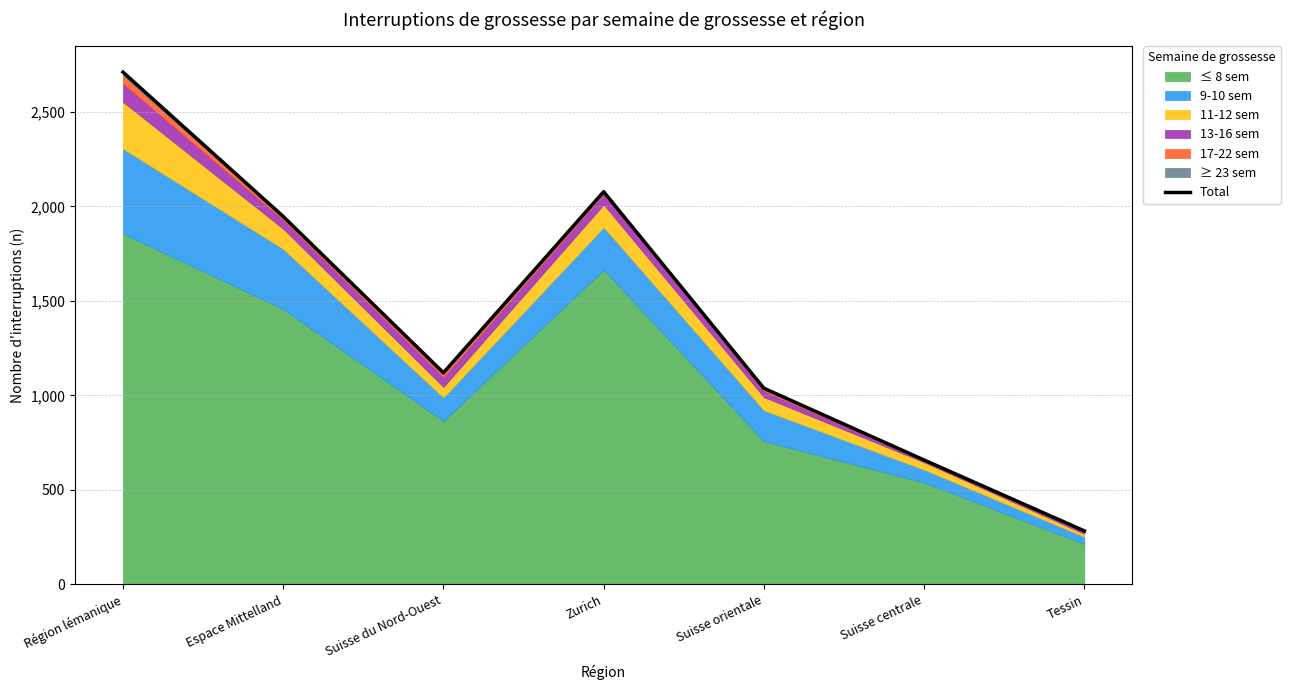

Where is the data nearest to the value 1497?

Suisse du Nord-Ouest